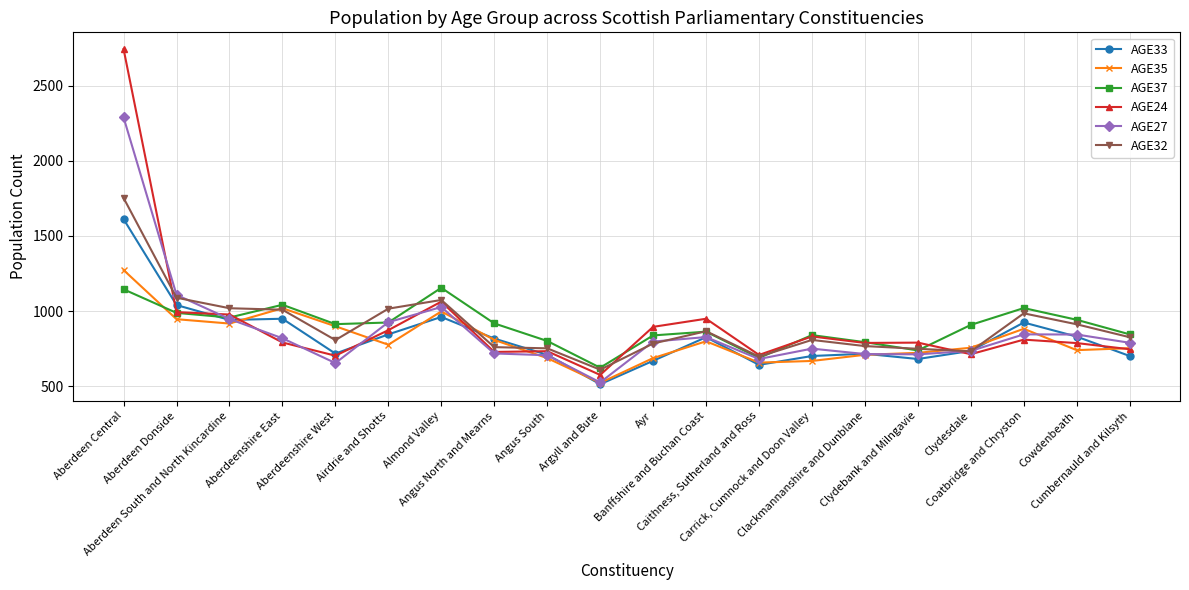

What are all the series names shown in the legend?

AGE33, AGE35, AGE37, AGE24, AGE27, AGE32